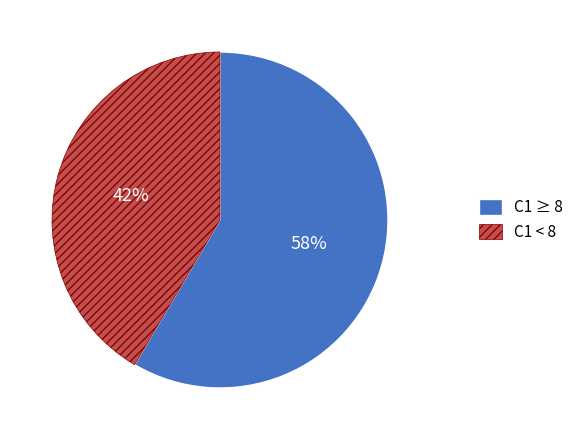

Count the number of slices in the pie.

2